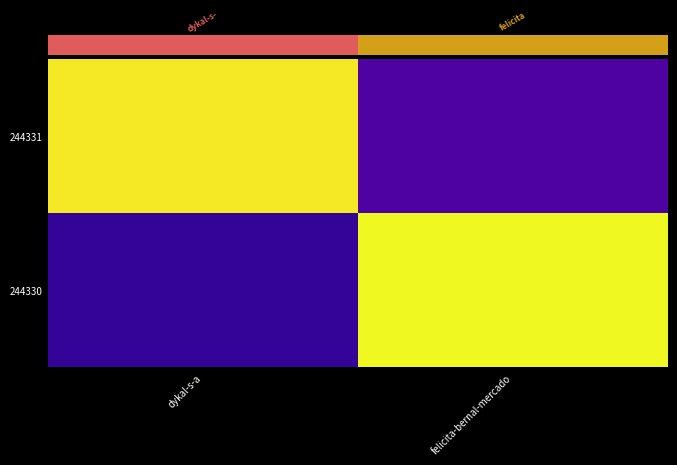

Reading right to left, list all the values displayed in this chart.

244331: felicita-bernal-mercado=0.1	dykal-s-a=1.0
244330: felicita-bernal-mercado=1.0	dykal-s-a=0.1